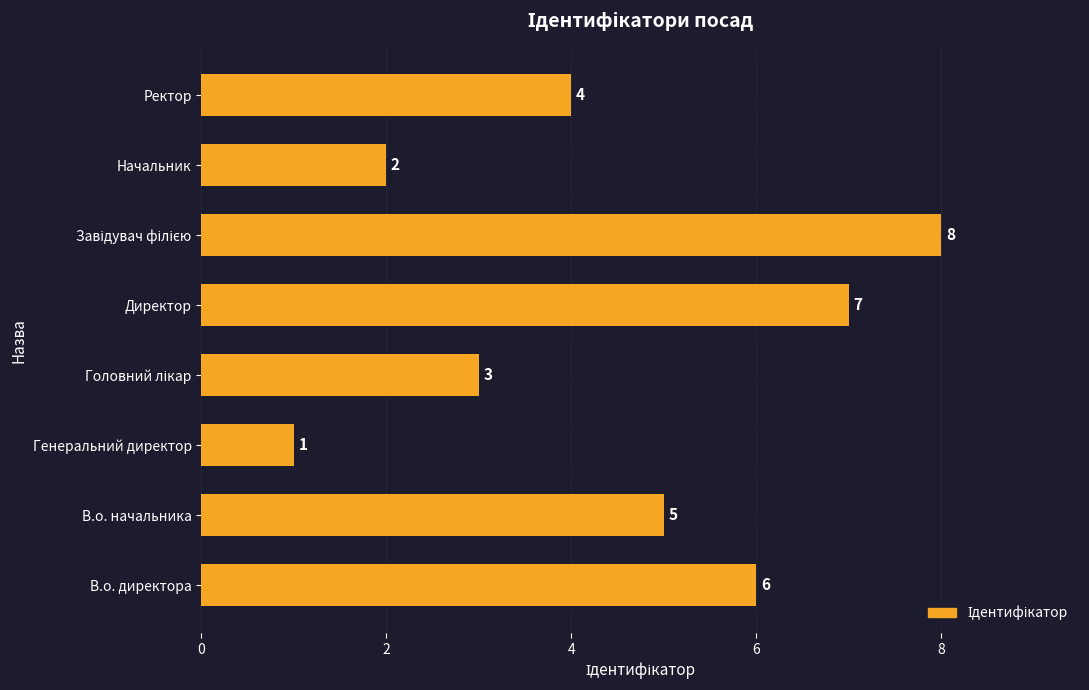

What is the difference between the maximum and second lowest values?

6